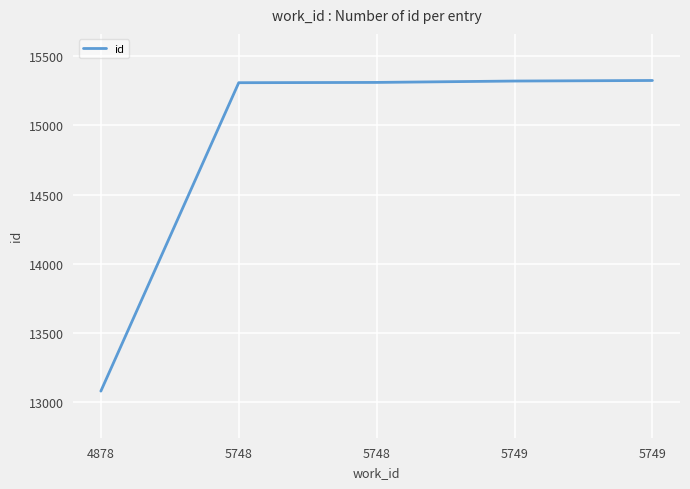

How many distinct data groups are displayed?

1